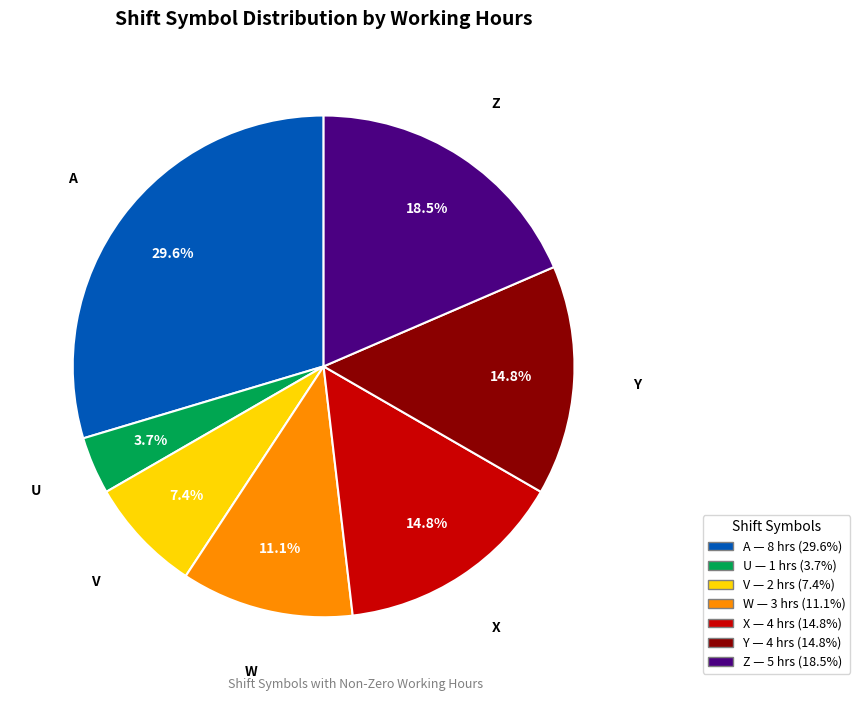

Is there a majority slice in this chart?

No